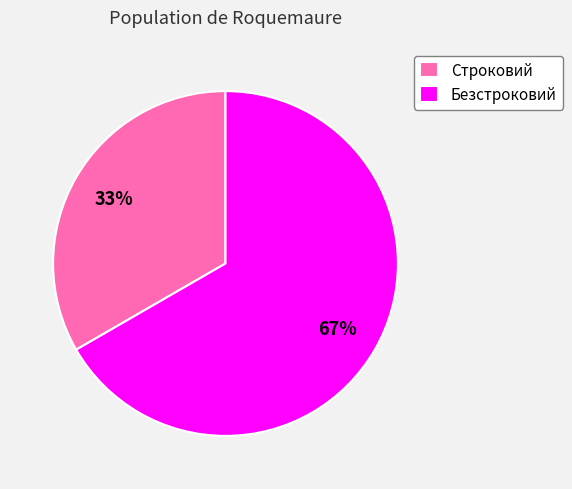

How many segments does this pie chart have?

2